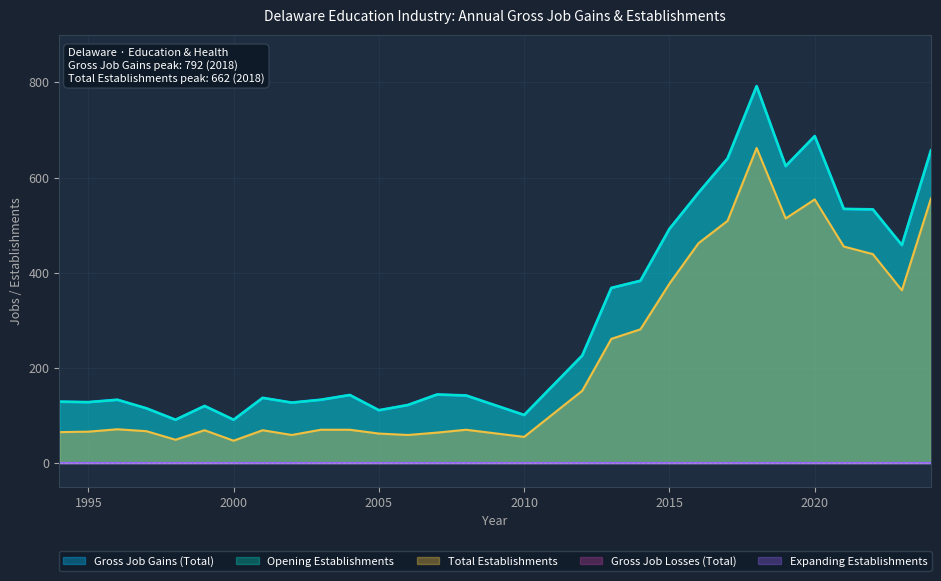

What is the sum of all Opening Establishments values?

8929